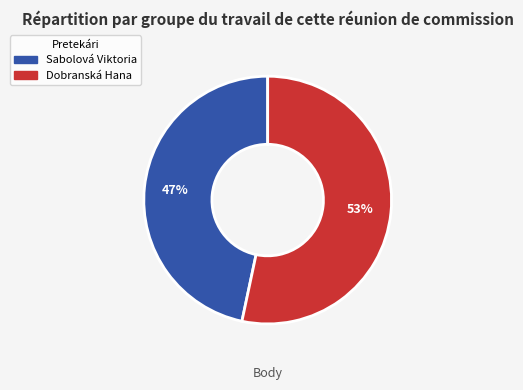

Rank the categories by value from highest to lowest.

Dobranská Hana, Sabolová Viktoria